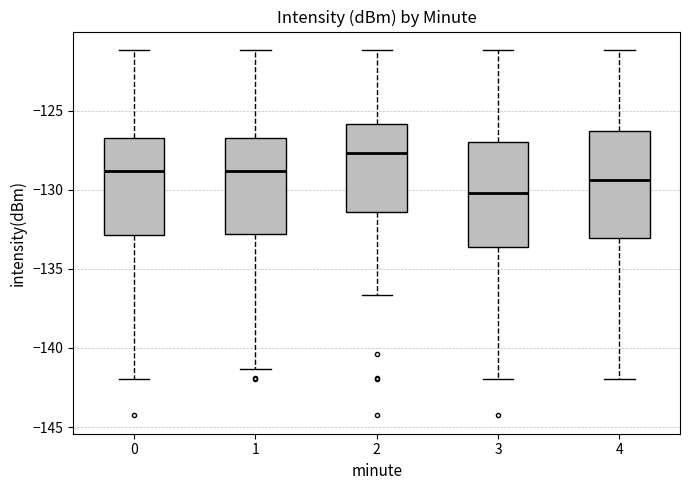

Reading left to right, transcribe this box plot: for each box, give where its median line is, the range the box spans, and where its two whiskers end, as read against the y-axis. The values are not printed on the chart, so give them approximately, as read against the axis.

0: median -129.0, box -133.0 to -127.0, whiskers -142.0 to -121.0
1: median -129.0, box -133.0 to -127.0, whiskers -141.5 to -121.0
2: median -127.5, box -131.5 to -126.0, whiskers -136.5 to -121.0
3: median -130.0, box -133.5 to -127.0, whiskers -142.0 to -121.0
4: median -129.5, box -133.0 to -126.5, whiskers -142.0 to -121.0